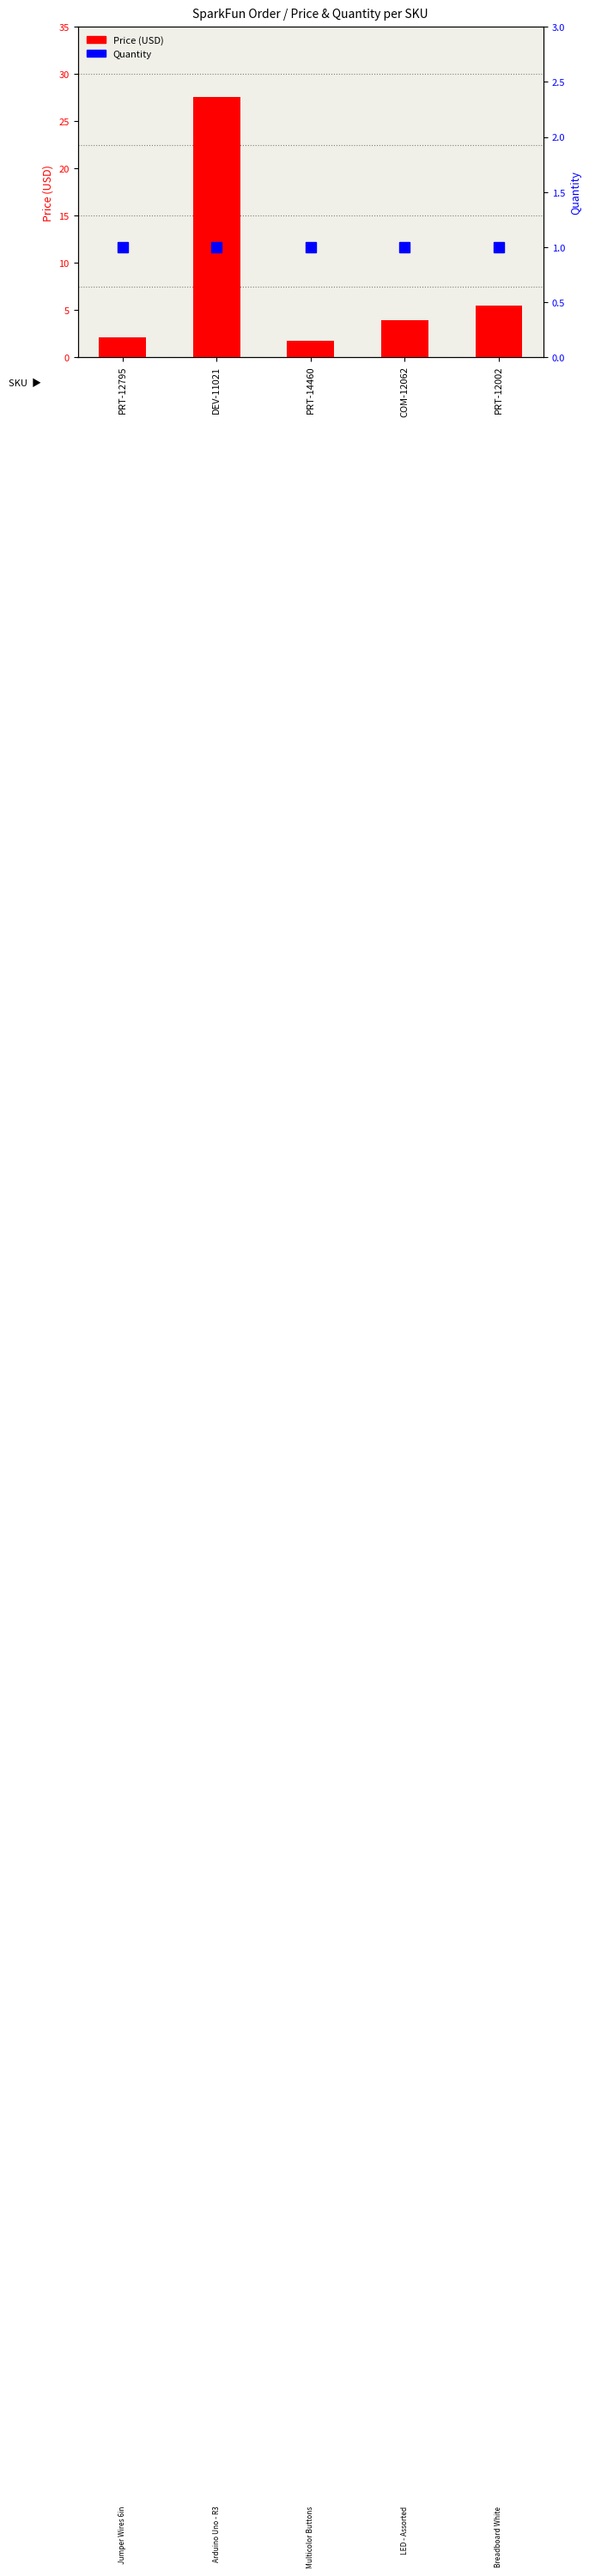

What is the average value of the Quantity series?

1.0